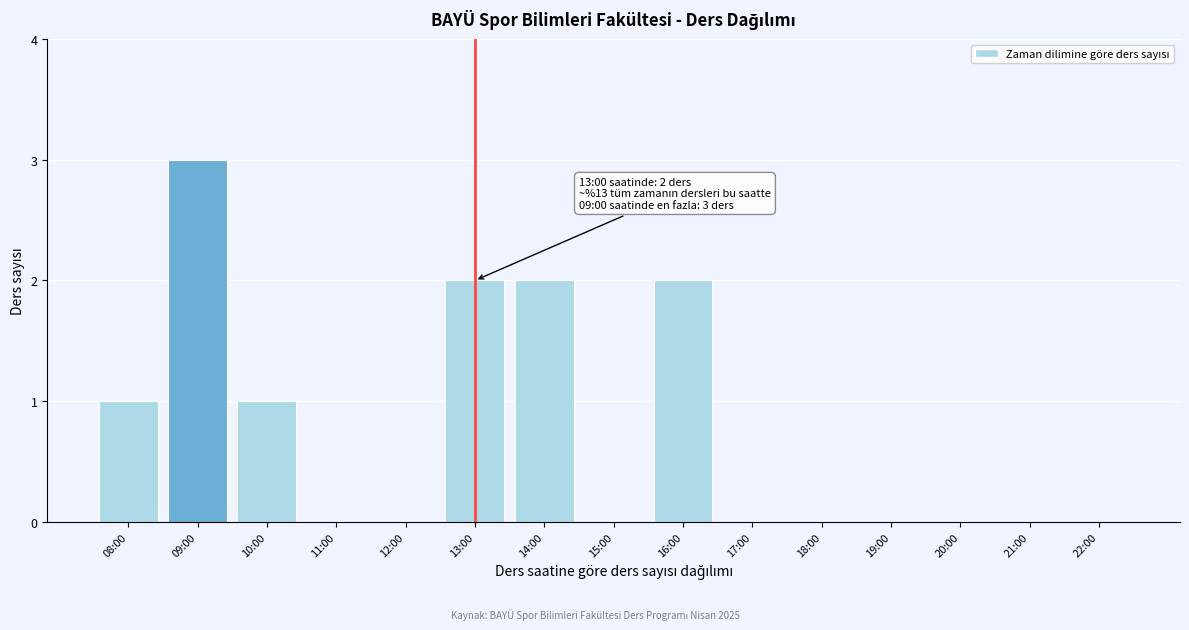

Reading right to left, transcribe all the data shown in this chart.

22:00=0	21:00=0	20:00=0	19:00=0	18:00=0	17:00=0	16:00=2	15:00=0	14:00=2	13:00=2	12:00=0	11:00=0	10:00=1	09:00=3	08:00=1